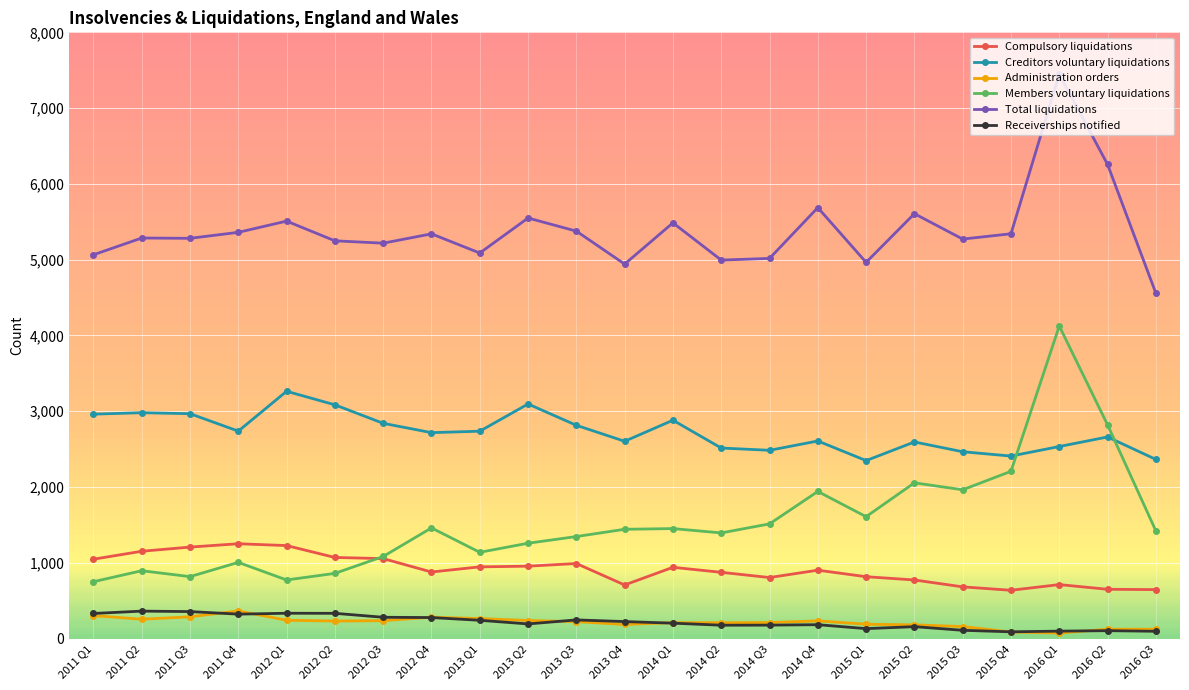

What is the label of the 21st point from the right?

2011 Q3